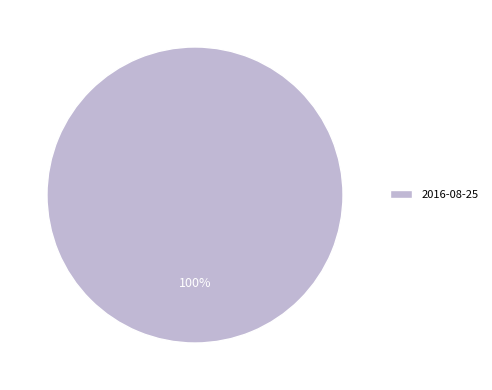

Is 2016-08-25 the majority of the pie?

Yes